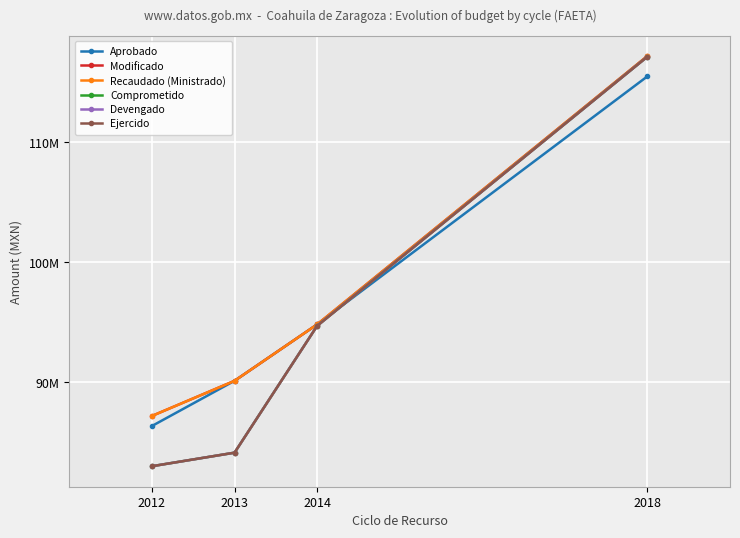

What is the value of the Modificado point at the 3rd from the left?

94818769.0